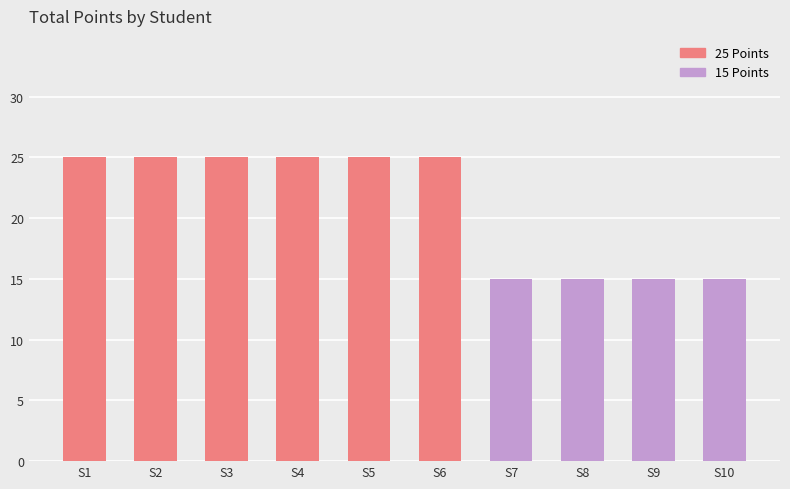

Reading left to right, what are all the values shown in this chart?

25	25	25	25	25	25	15	15	15	15